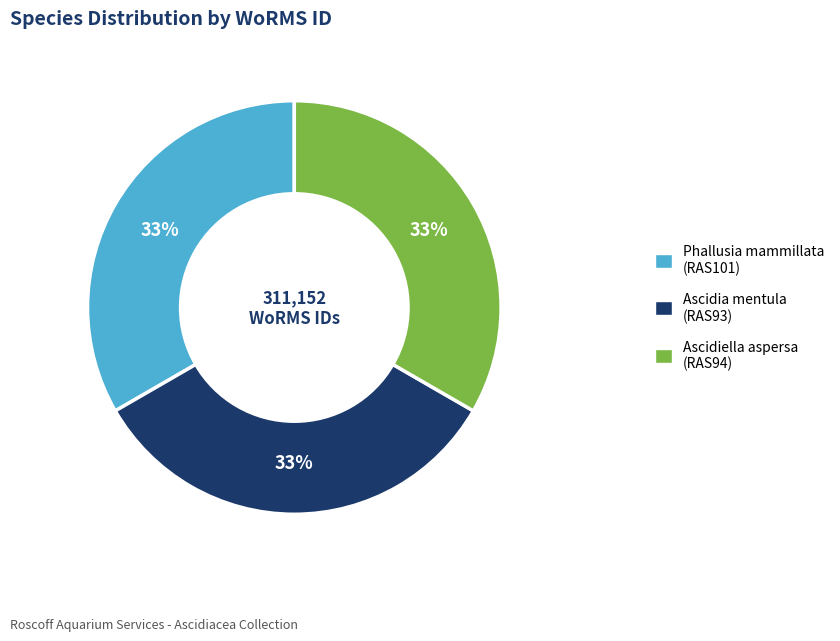

How many segments does this pie chart have?

3